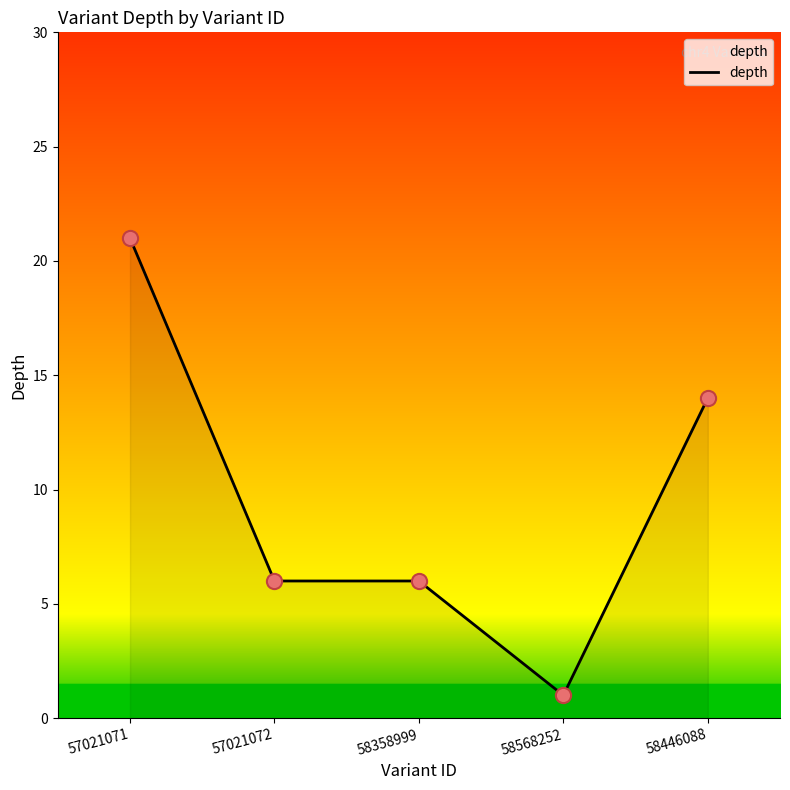

What is the ratio of the value at 58358999 to the value at 57021072?

1.0